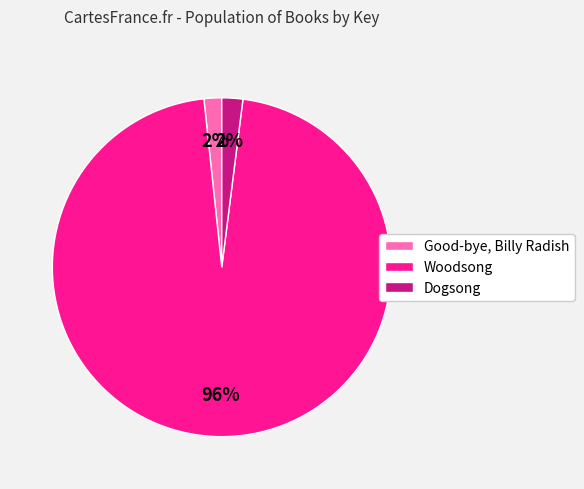

To the nearest percent, what percentage of the pie is Dogsong?

2%